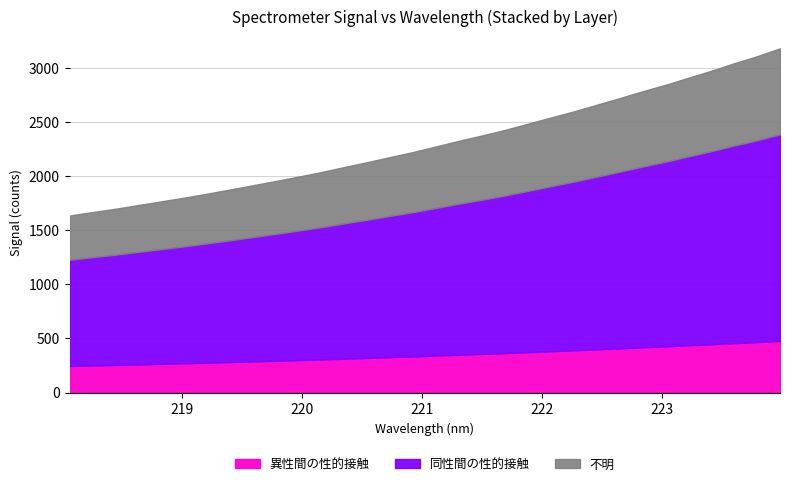

What position from the left is 219.0156?

6